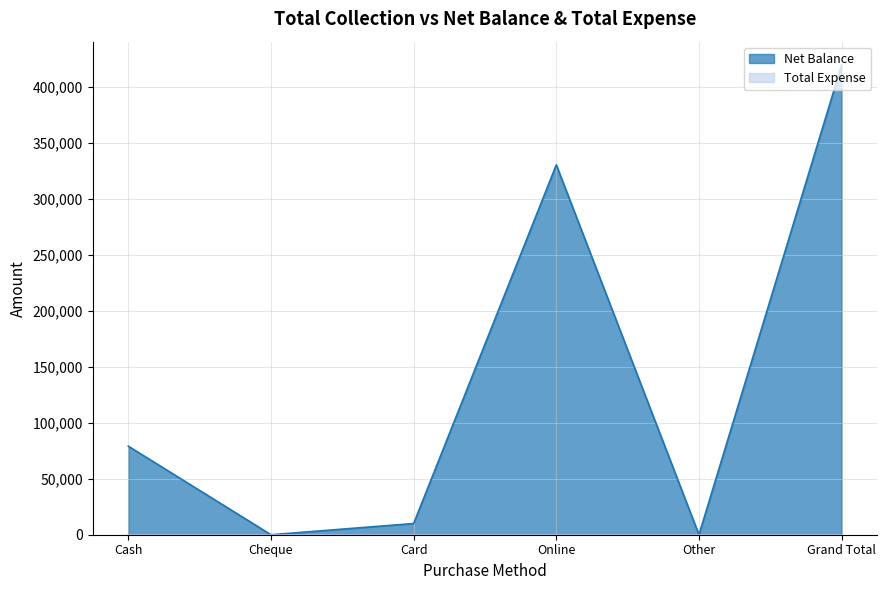

How many values are below 79000?

3